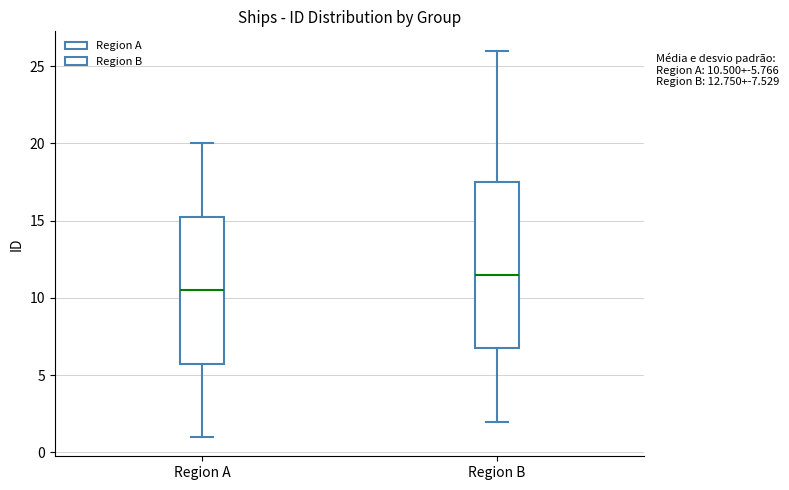

Which box is the tallest, from its lower edge to its upper edge?

Region B